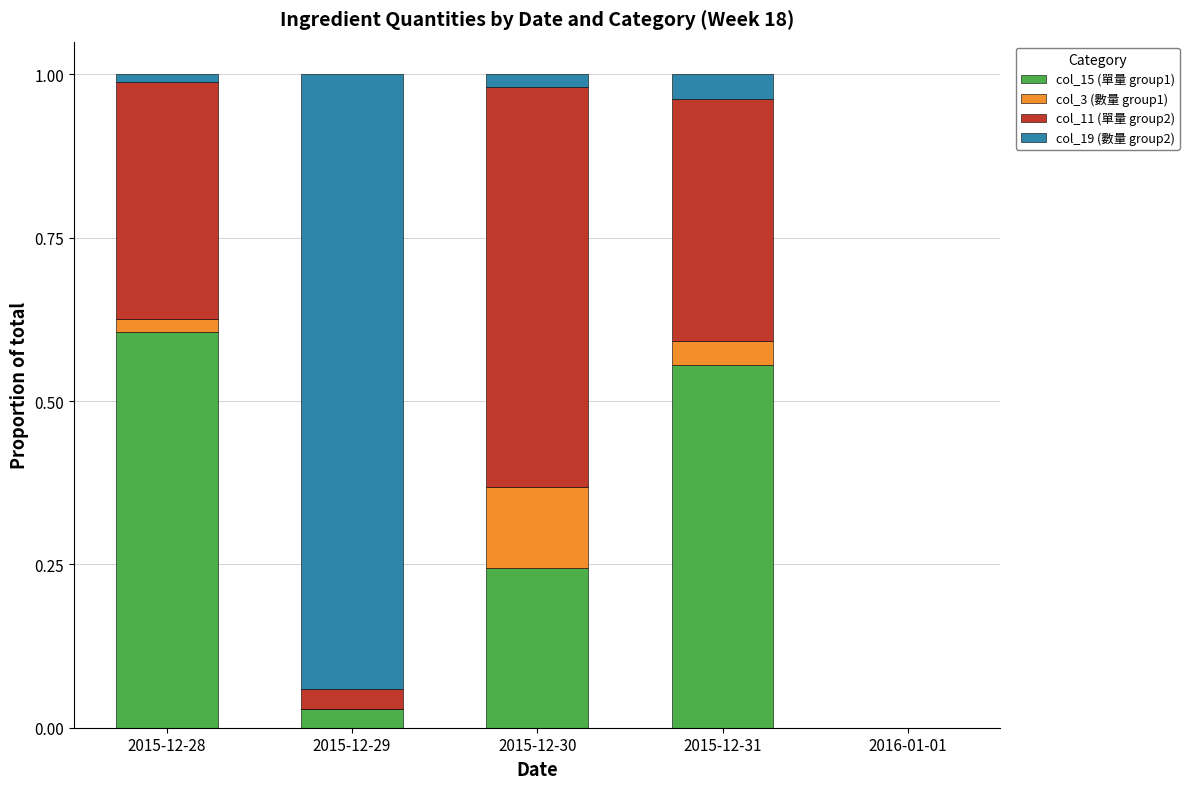

Which category has the highest value in the col_15 (單量 group1) series?

2015-12-28